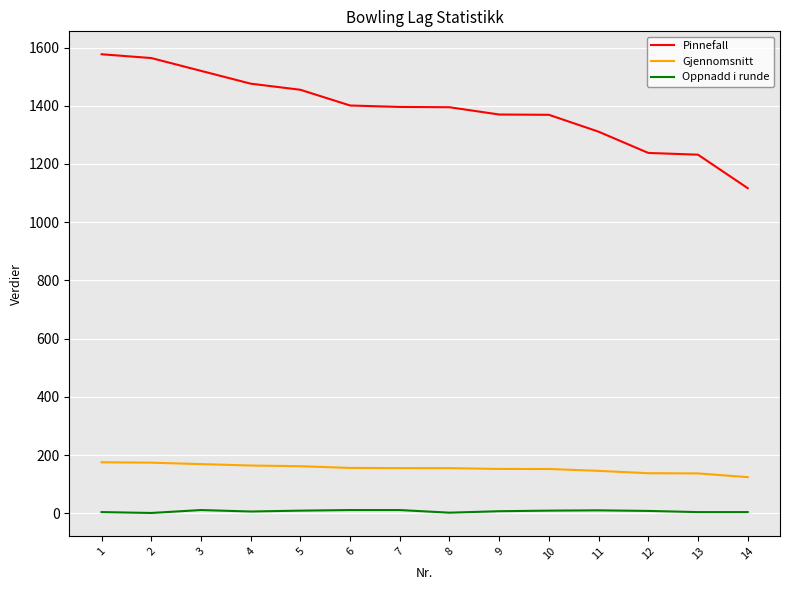

Is this an area chart (filled region under the line)?

No